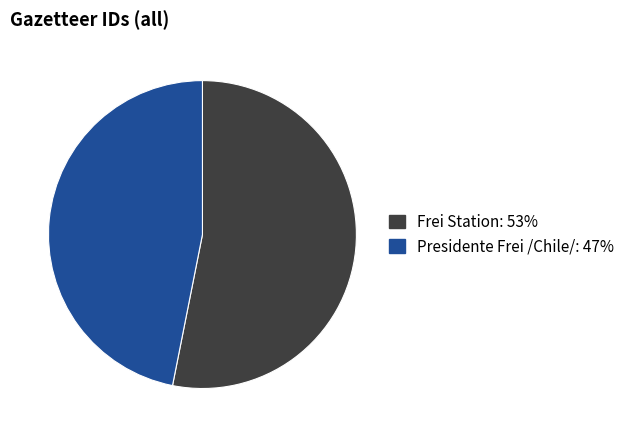

Count the number of slices in the pie.

2